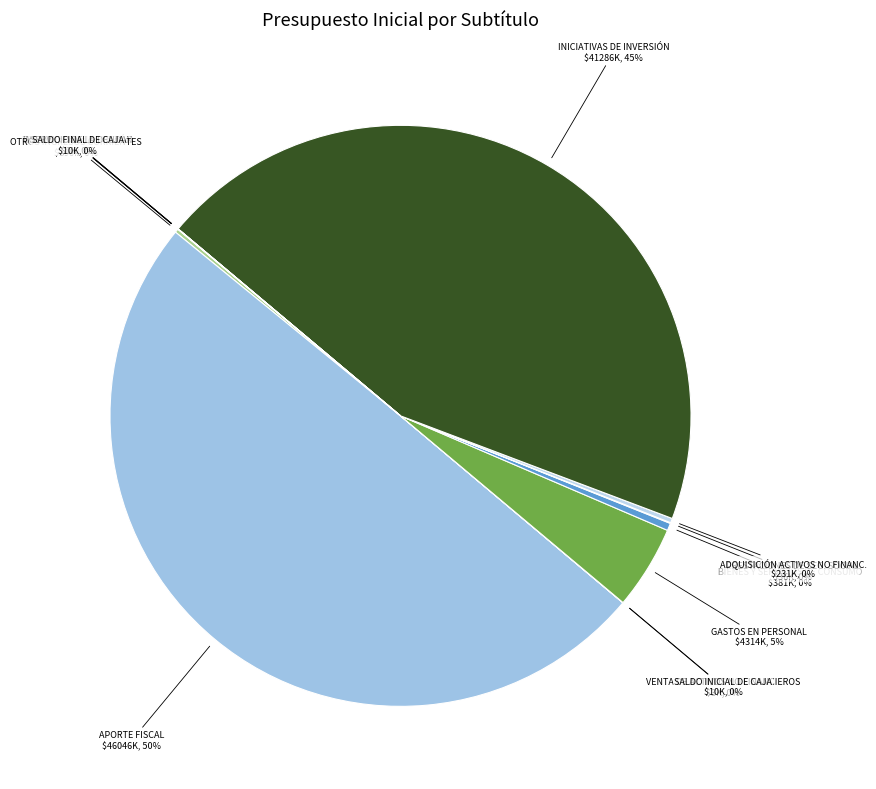

What percentage is the GASTOS EN PERSONAL slice, to the nearest percent?

5%